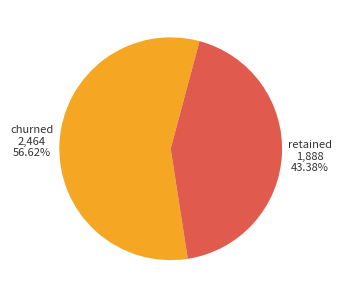

Does any single category account for the majority?

Yes